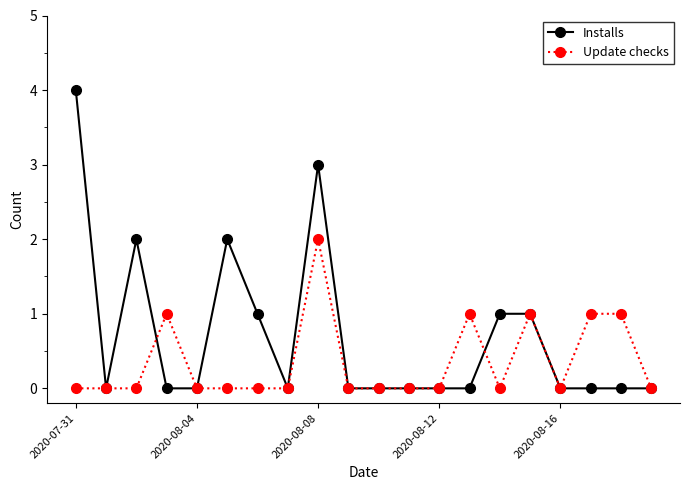

What is the highest value of the Installs series?

4